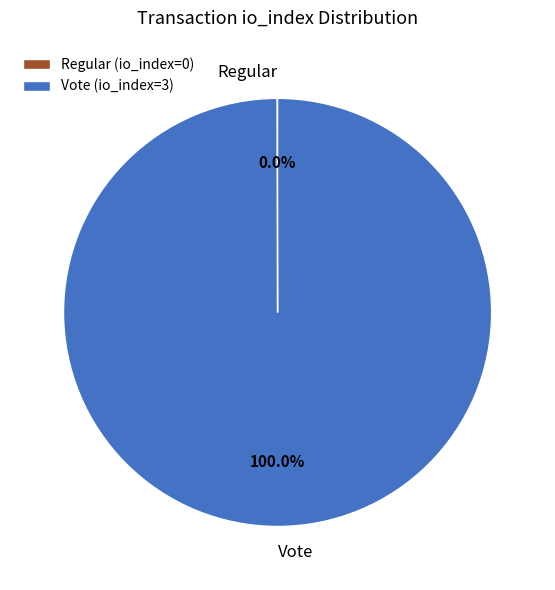

To the nearest percent, what portion does Vote represent?

100%